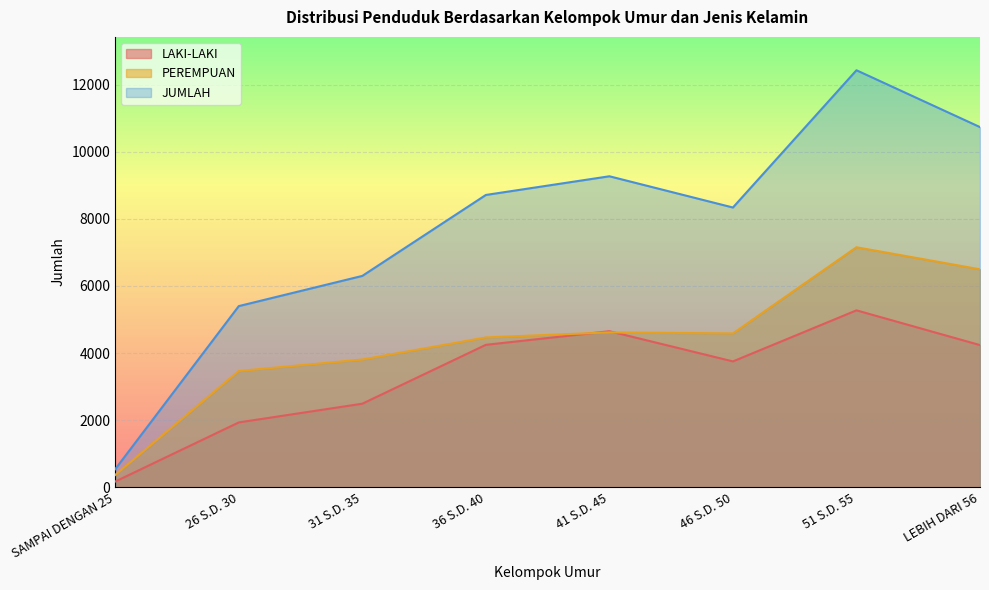

Between SAMPAI DENGAN 25 and 26 S.D. 30, which series saw the biggest shift?

JUMLAH